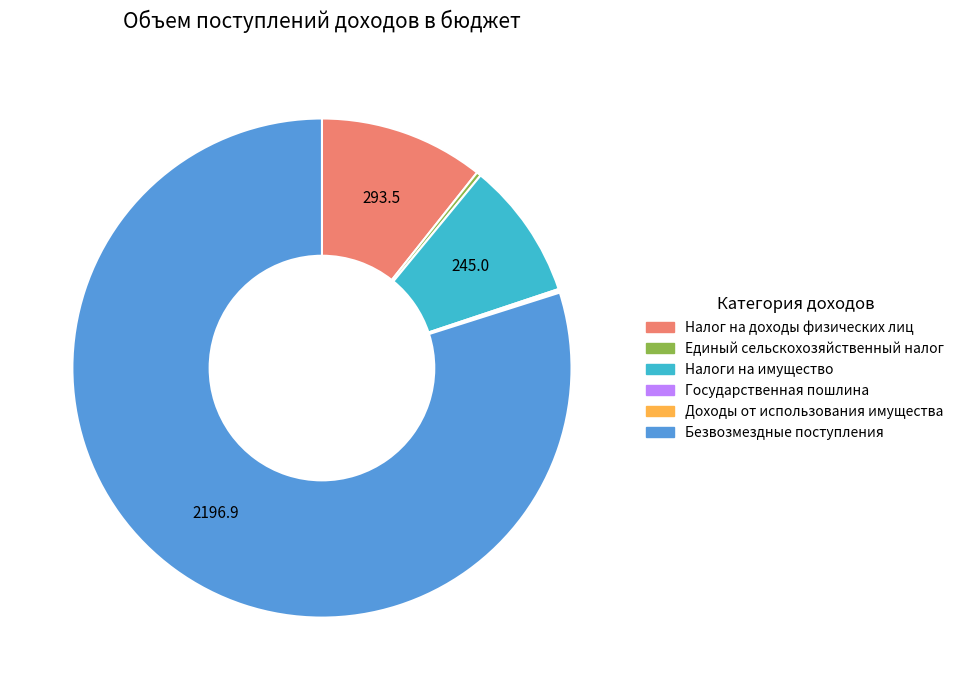

Which category has the biggest portion of the pie?

Безвозмездные поступления